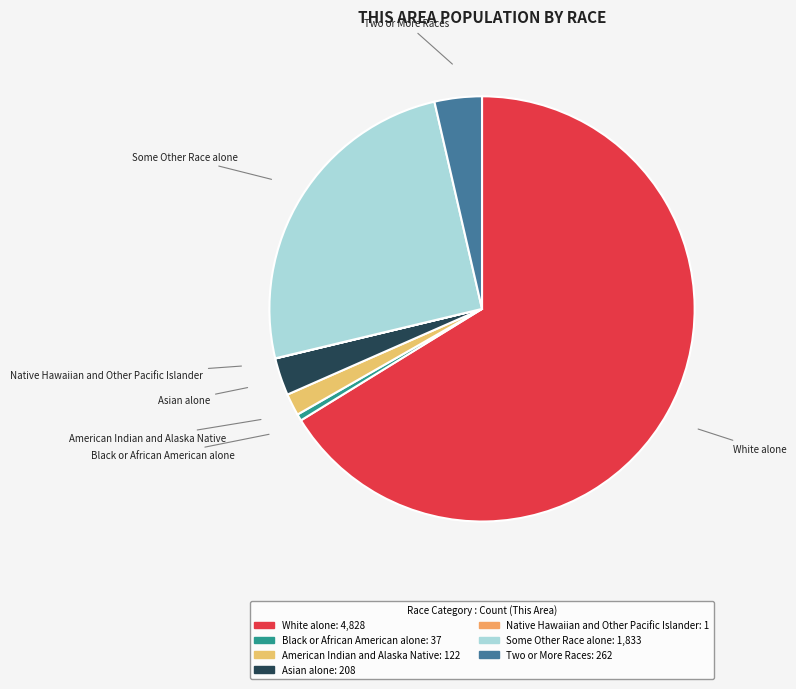

Which category has the biggest portion of the pie?

White alone